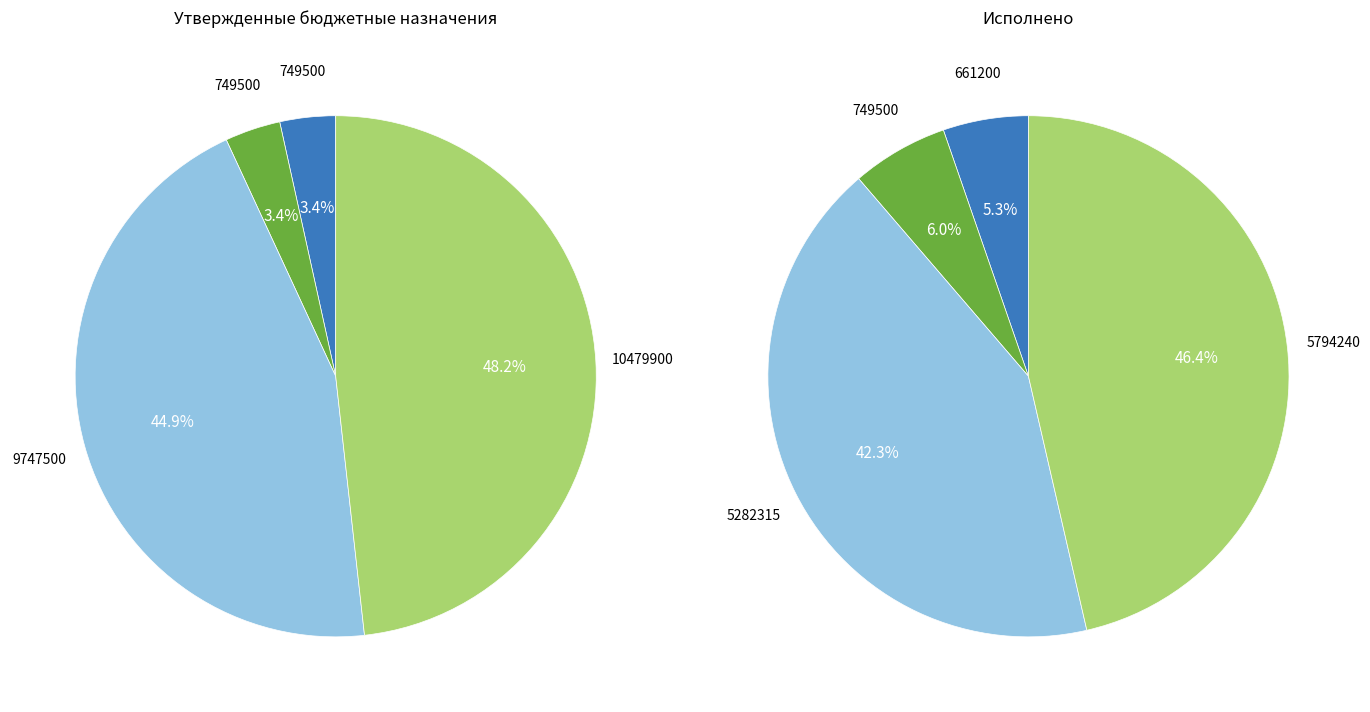

Does any single category account for the majority?

No